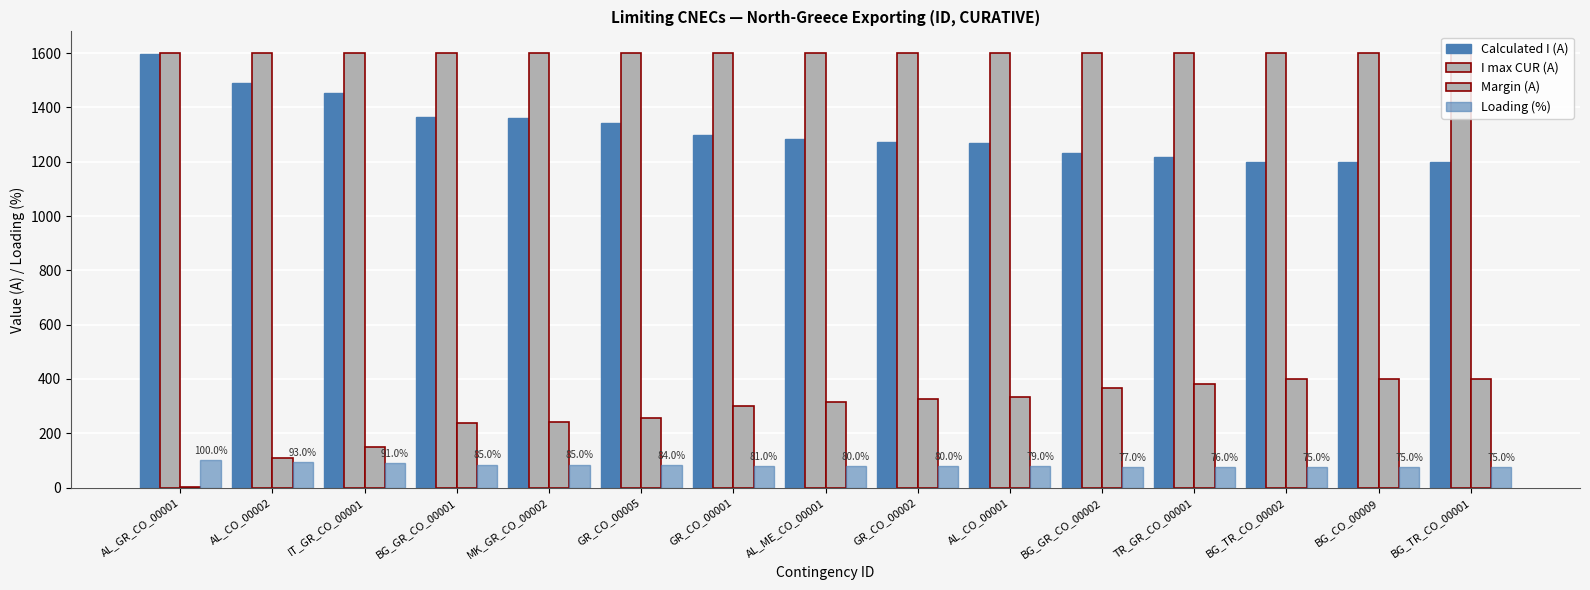

Read the I max CUR (A) value at GR_CO_00002.

1600